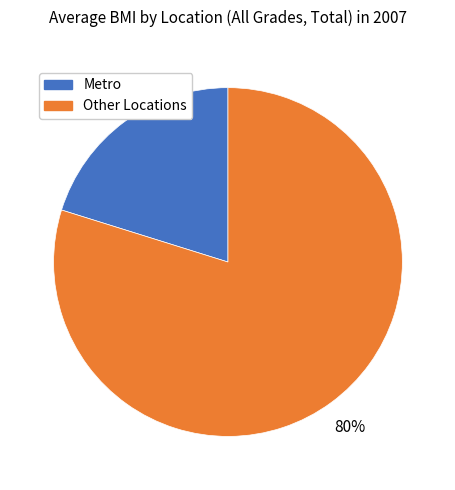

The Metro slice represents 20% of the pie. True or false?

True